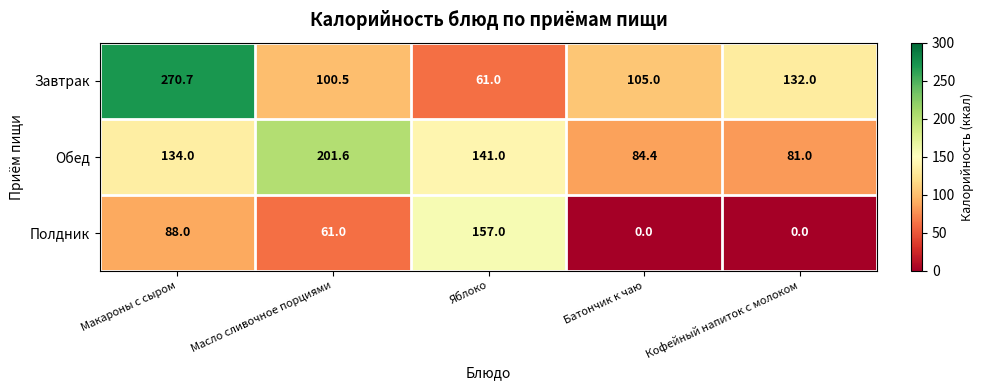

What is the difference between the Обед values at Кофейный напиток с молоком and Батончик к чаю?

3.4